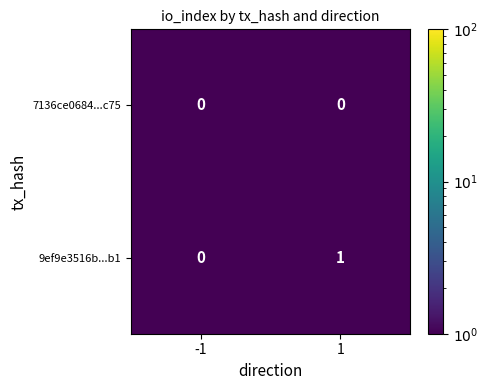

Reading left to right, transcribe all the data shown in this chart.

7136ce0684...c75: -1=0	1=0
9ef9e3516b...b1: -1=0	1=1